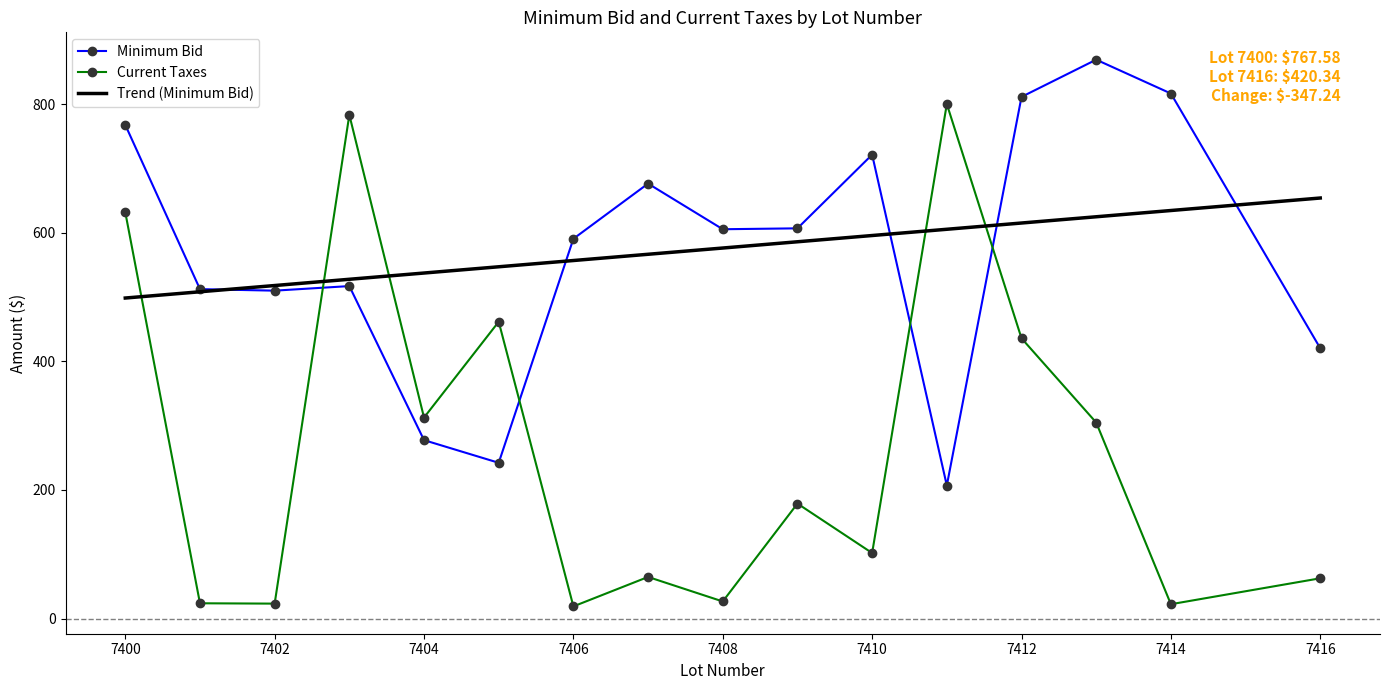

True or false: Minimum Bid and Current Taxes intersect in this chart.

True